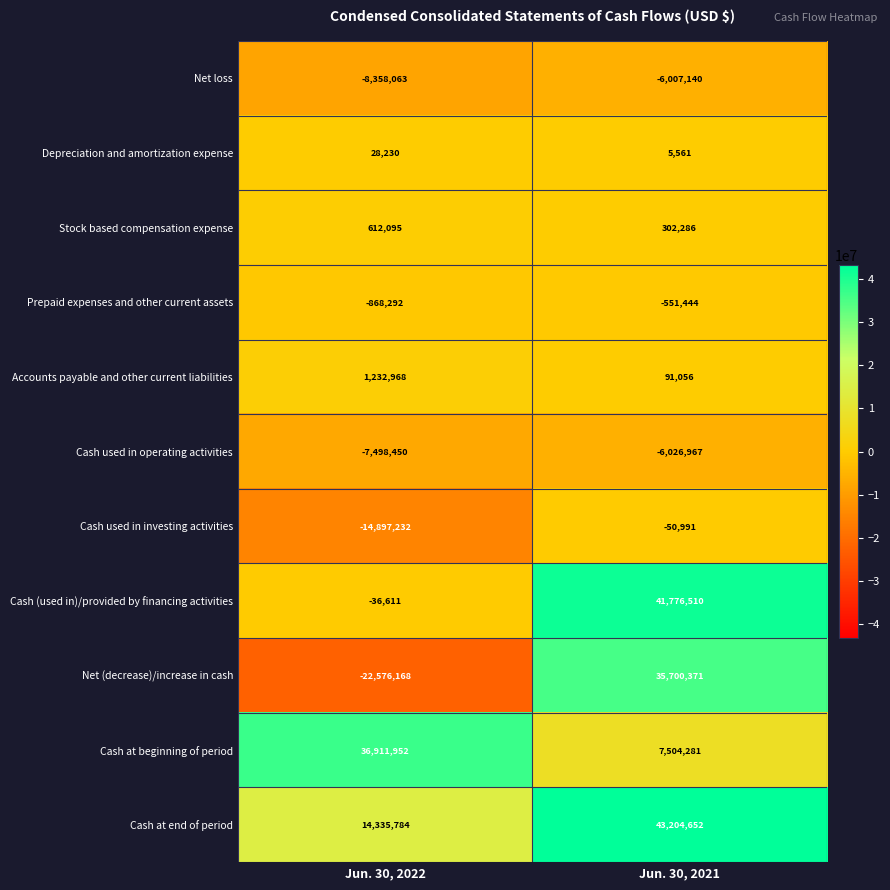

Which series has the largest total across all categories?

Cash at end of period